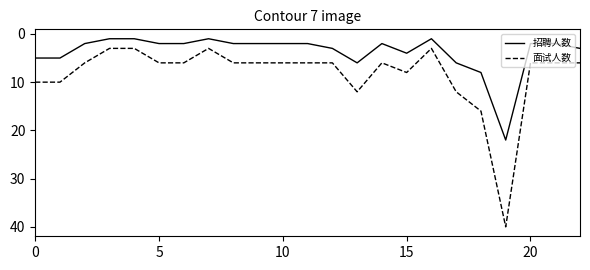

True or false: 招聘人数 and 面试人数 cross at least once.

False